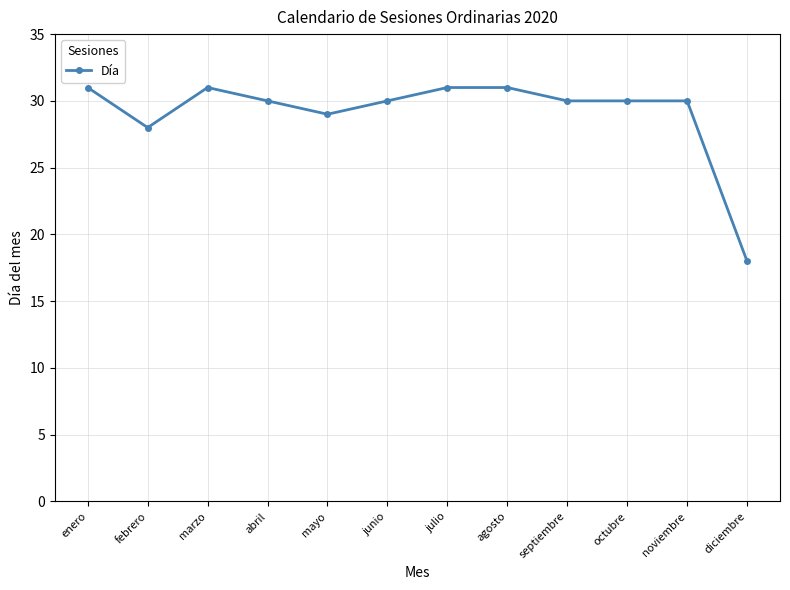

What is the ratio of the value at julio to the value at junio?

1.0